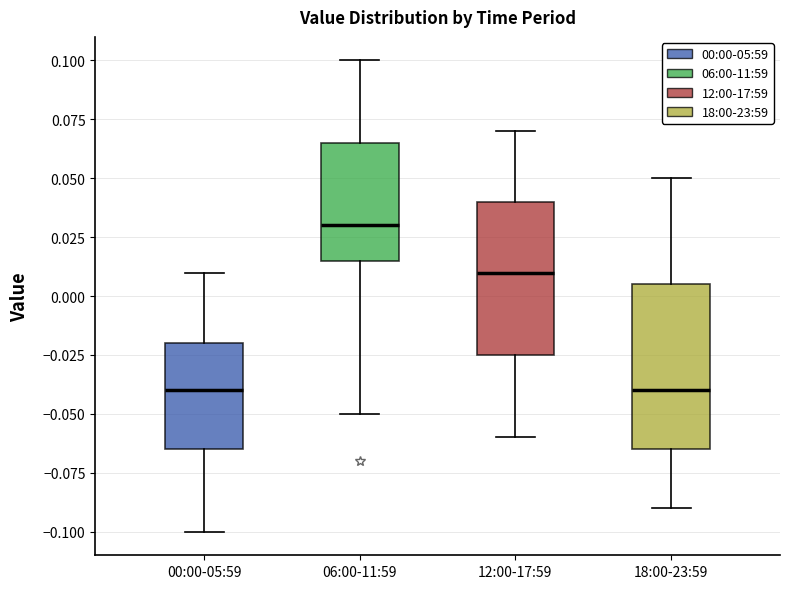

Which box is the tallest, from its lower edge to its upper edge?

18:00-23:59